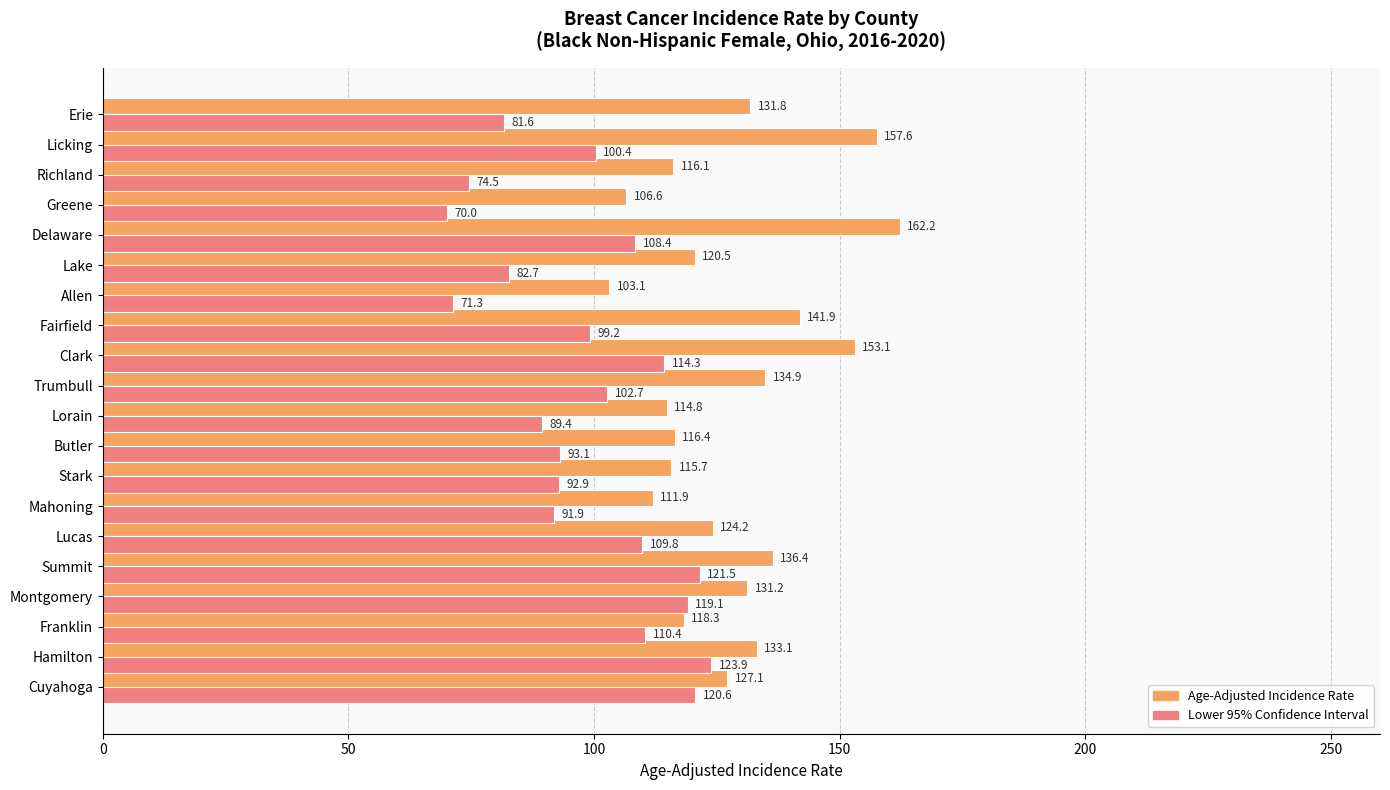

At which category is the sum across all series the highest?

Delaware